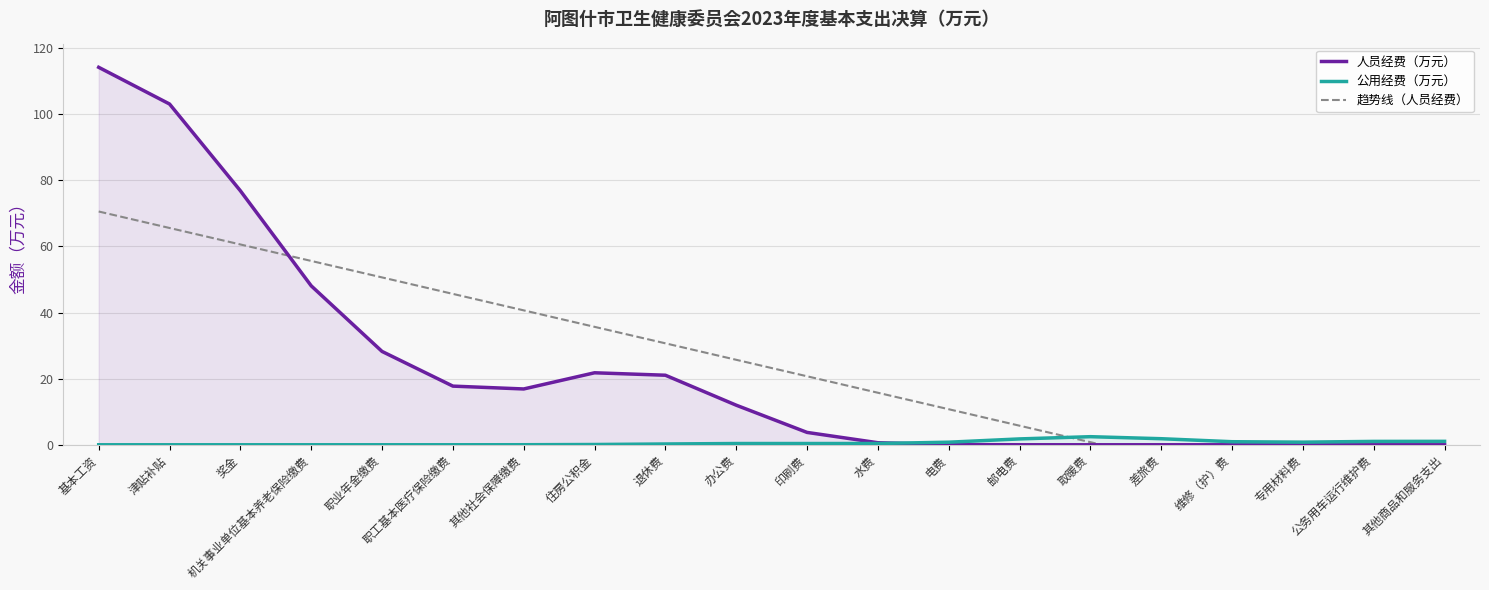

List the labels in order of 人员经费（万元） value, smallest first.

取暖费, 差旅费, 维修（护）费, 专用材料费, 公务用车运行维护费, 其他商品和服务支出, 邮电费, 电费, 水费, 印刷费, 办公费, 其他社会保障缴费, 职工基本医疗保险缴费, 退休费, 住房公积金, 职业年金缴费, 机关事业单位基本养老保险缴费, 奖金, 津贴补贴, 基本工资